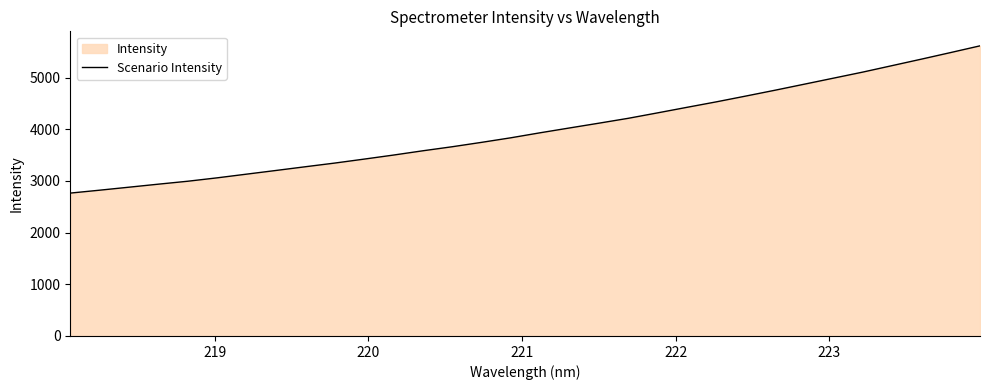

How many lines are shown in the chart?

1